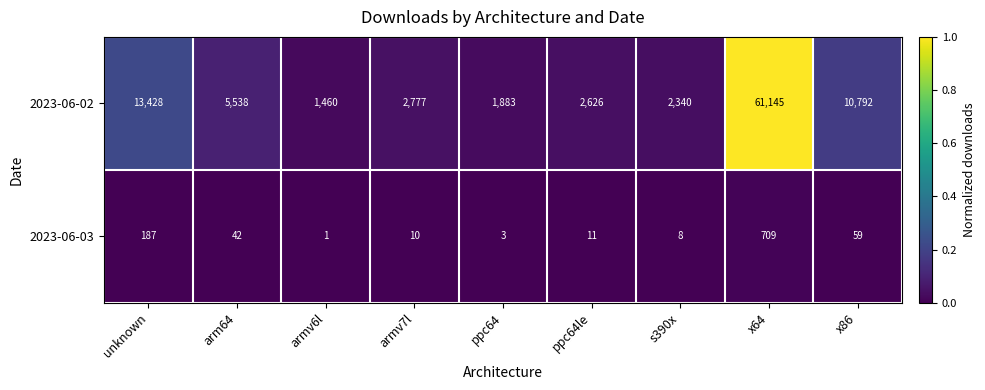

At which category is the sum across all series the highest?

x64